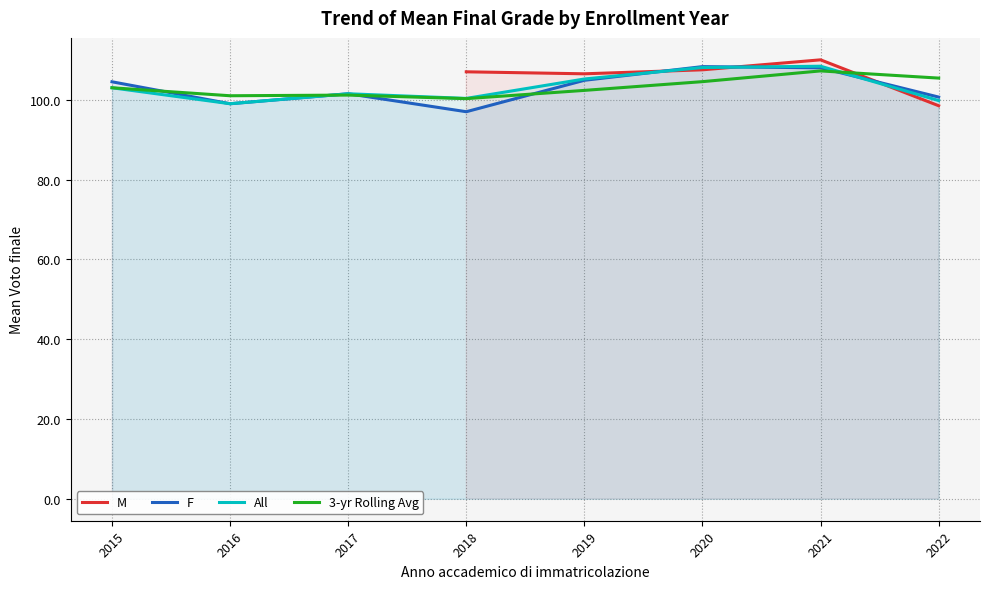

Read the F value at 2021.

108.0